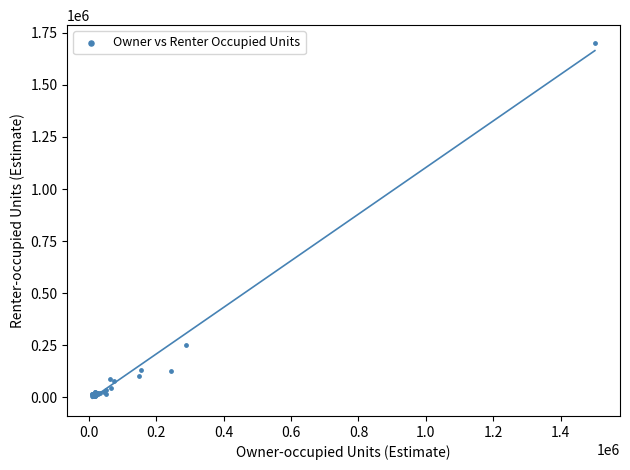

What Y value in the scatter plot is closest to 853846?

250630